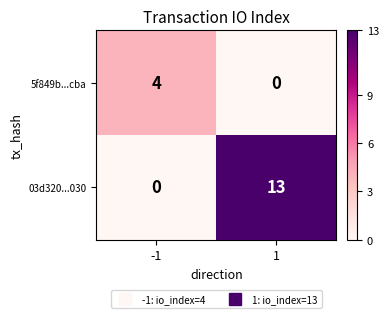

What is the difference between the 03d320...030 values at 1 and -1?

13